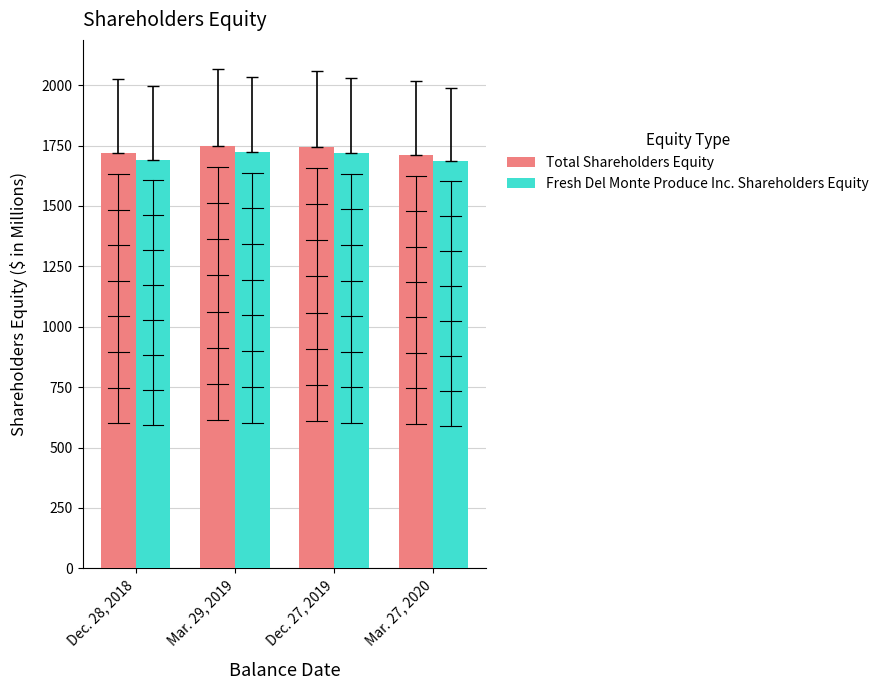

True or false: Total Shareholders Equity has a value of 2530.3 at Mar. 27, 2020.

False